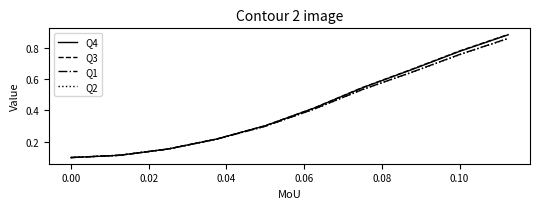

Which series has the widest spread of values?

Q3